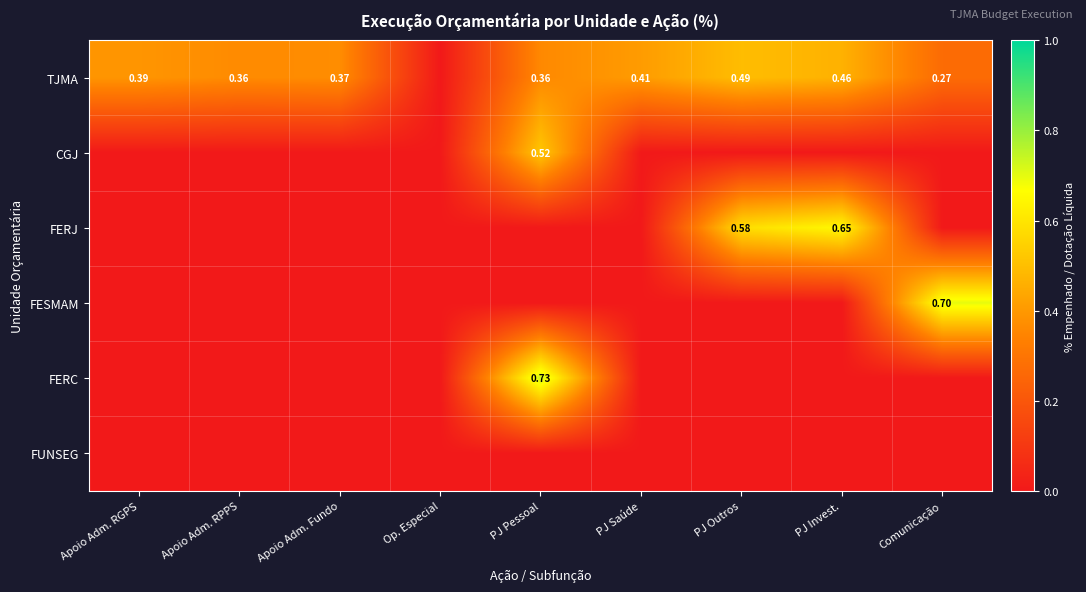

Is the value of FERC at PJ Saúde greater than the value of FERJ at Apoio Adm. RPPS?

No